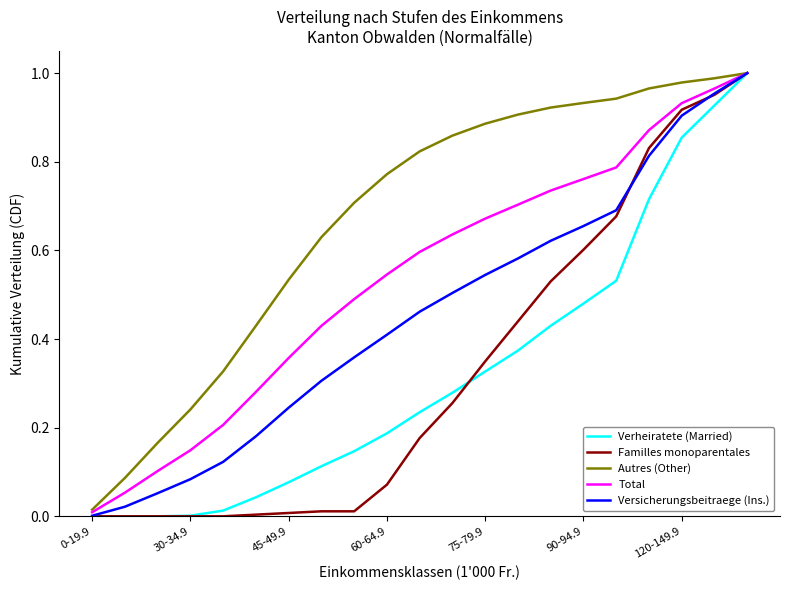

Which series has the largest total across all categories?

Autres (Other)